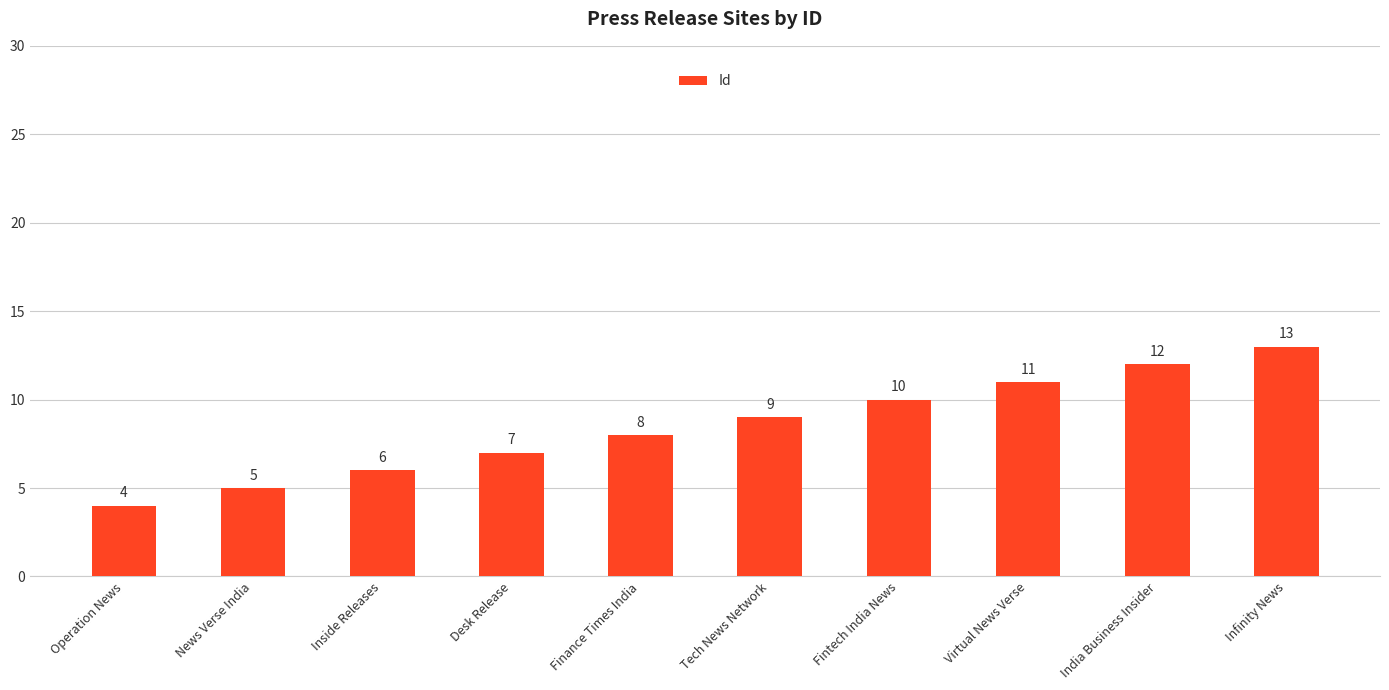

Between Fintech India News and Operation News, which is larger?

Fintech India News